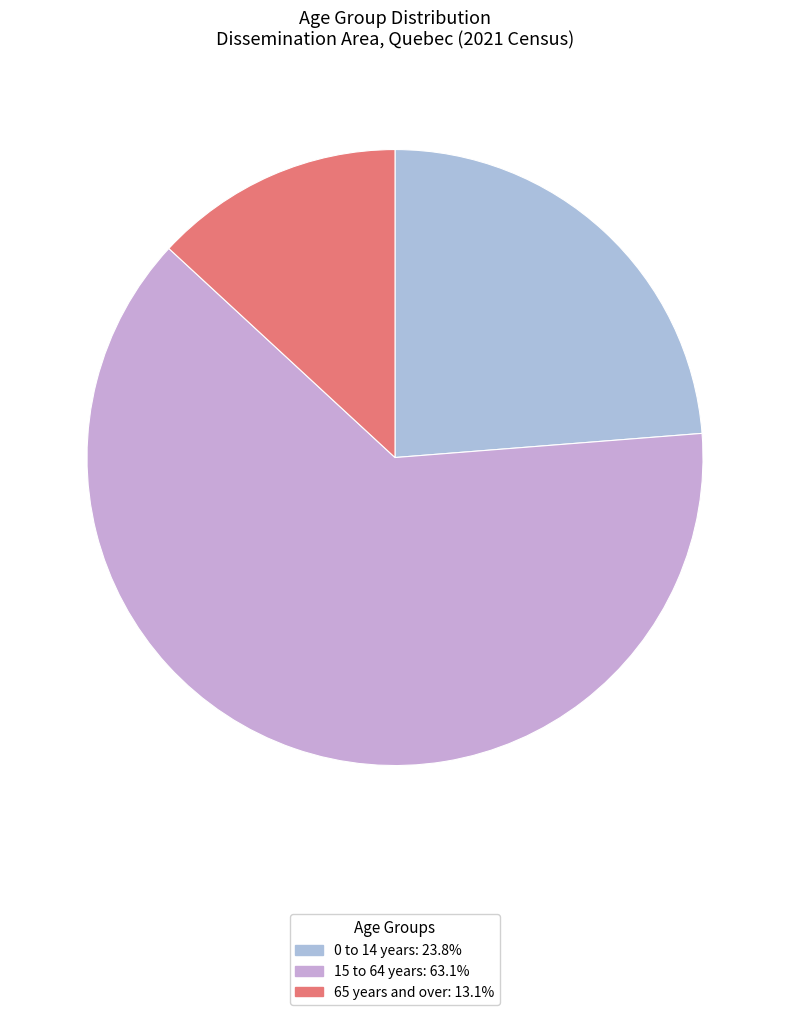

How many segments does this pie chart have?

3